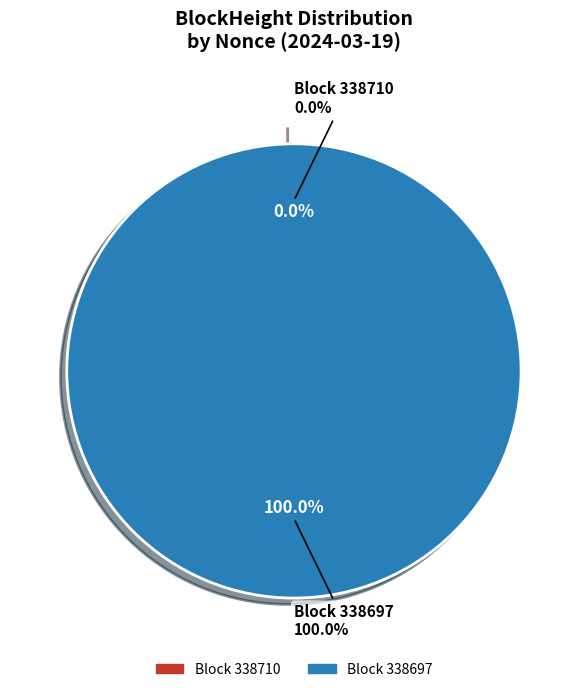

The 338710 slice represents 1% of the pie. True or false?

False